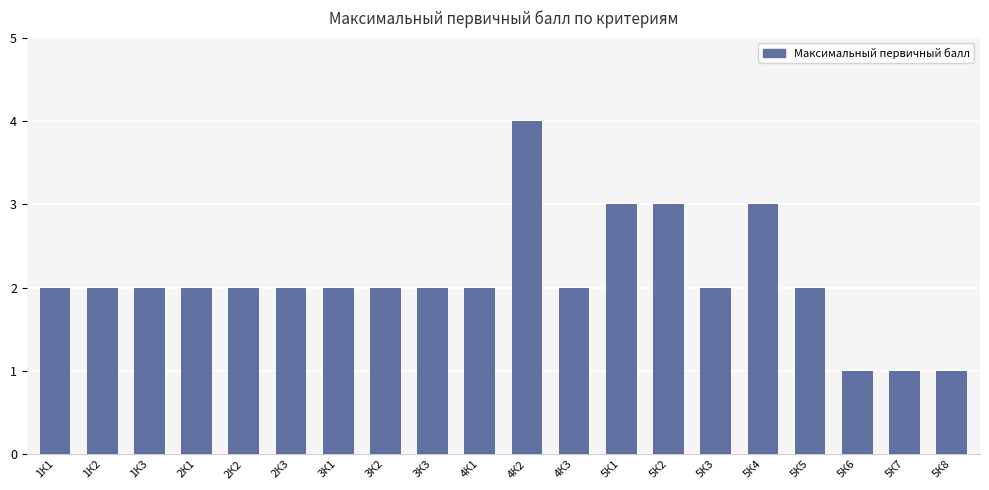

Reading left to right, list all the values displayed in this chart.

2	2	2	2	2	2	2	2	2	2	4	2	3	3	2	3	2	1	1	1